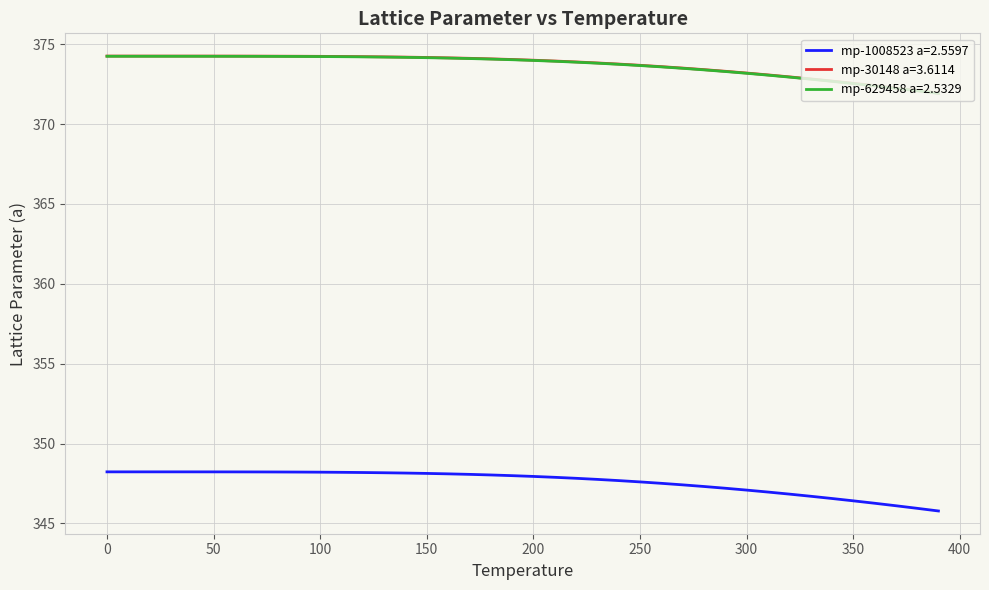

True or false: mp-1008523 a=2.5597 and mp-30148 a=3.6114 cross at least once.

False